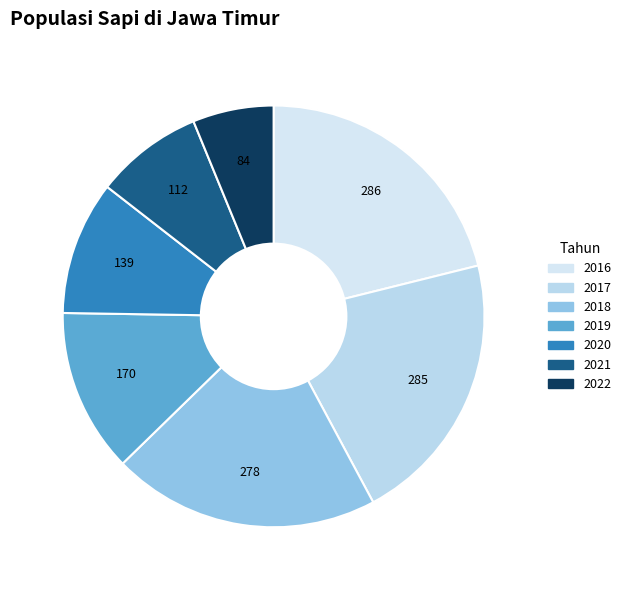

To the nearest percent, what portion does 2016 represent?

21%